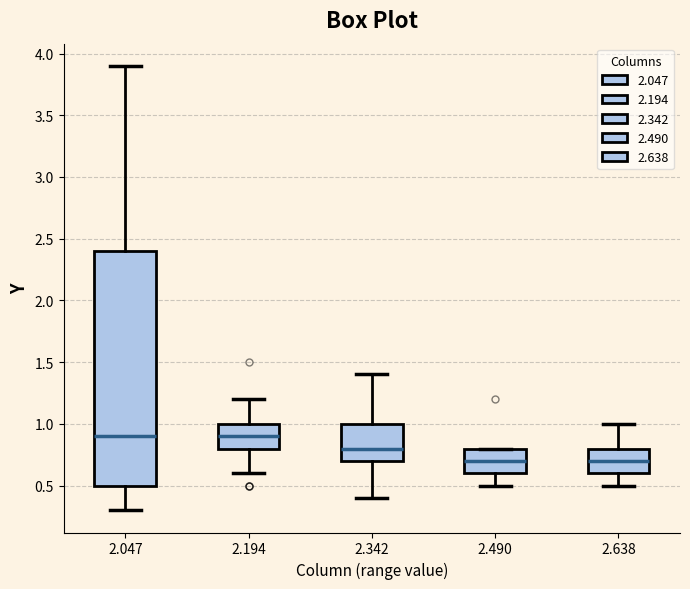

Which box is the tallest, from its lower edge to its upper edge?

2.047